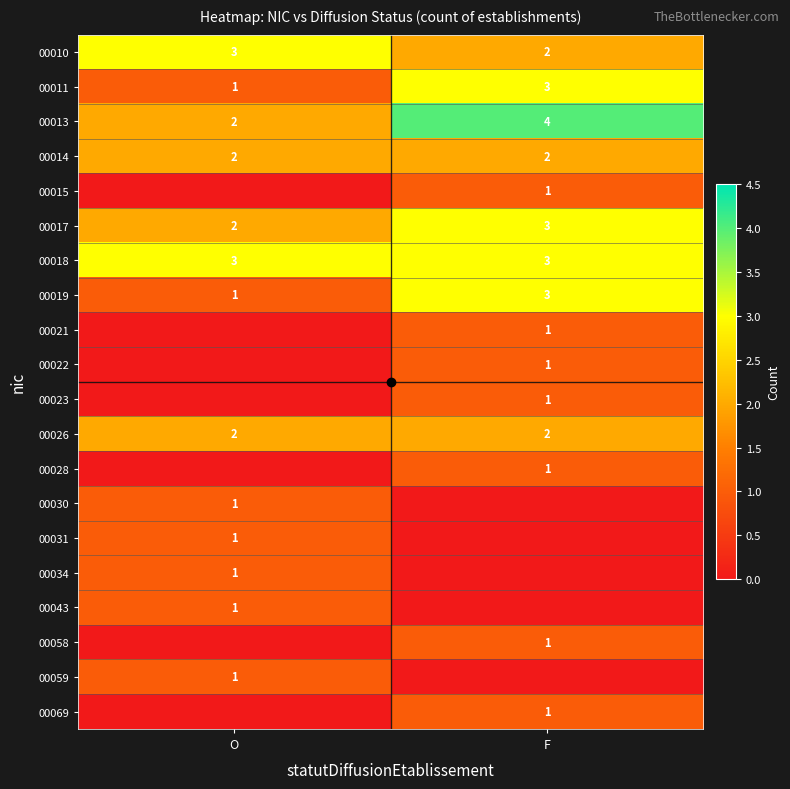

Is it true that 00028 equals 1 at F?

True